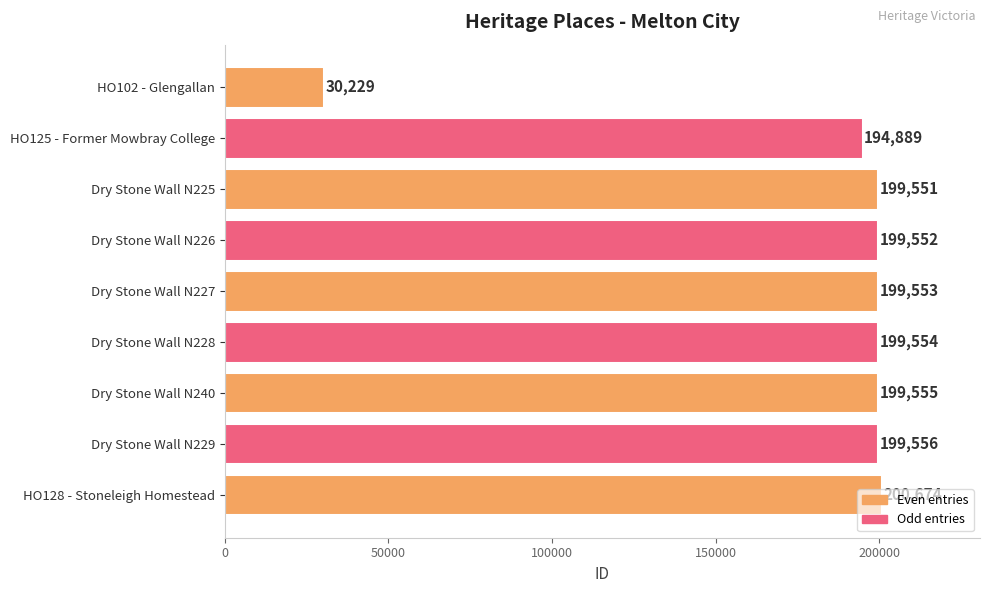

What is the label of the 7th bar from the top?

Dry Stone Wall N240